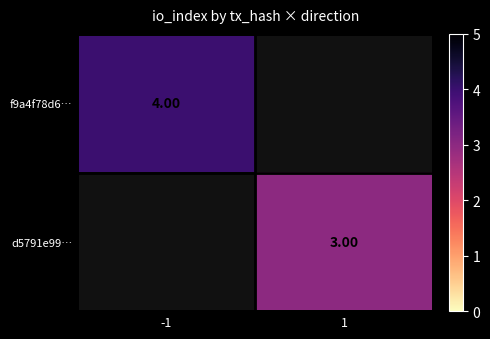

Is the value of f9a4f78d6… at -1 greater than the value of d5791e99… at 1?

Yes